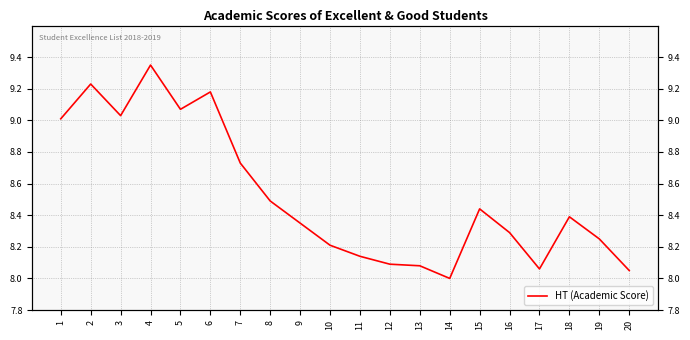

Count the number of values greater than 8.

19